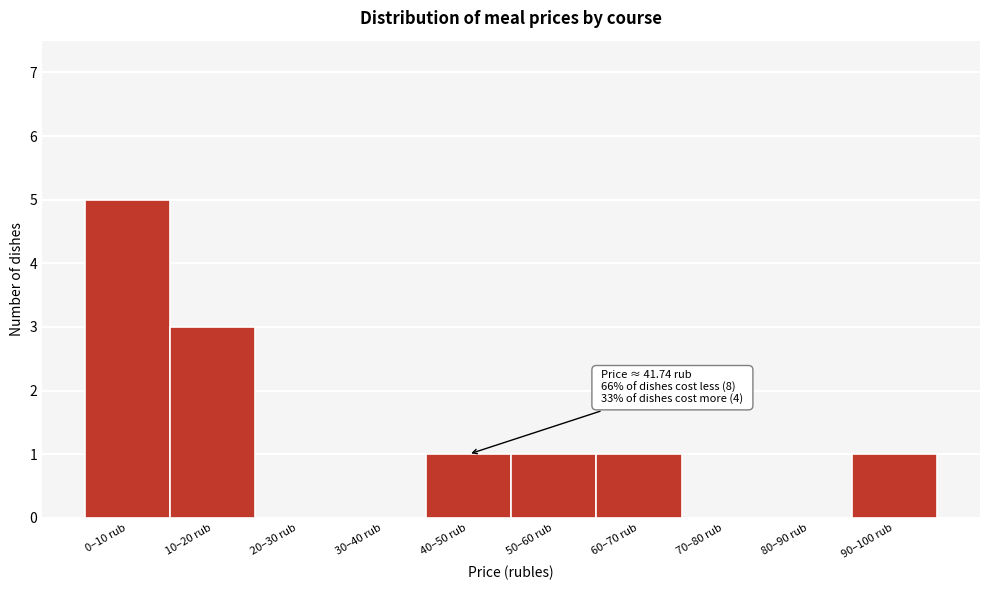

Reading left to right, extract all data points from this chart.

0–10 rub=5	10–20 rub=3	20–30 rub=0	30–40 rub=0	40–50 rub=1	50–60 rub=1	60–70 rub=1	70–80 rub=0	80–90 rub=0	90–100 rub=1